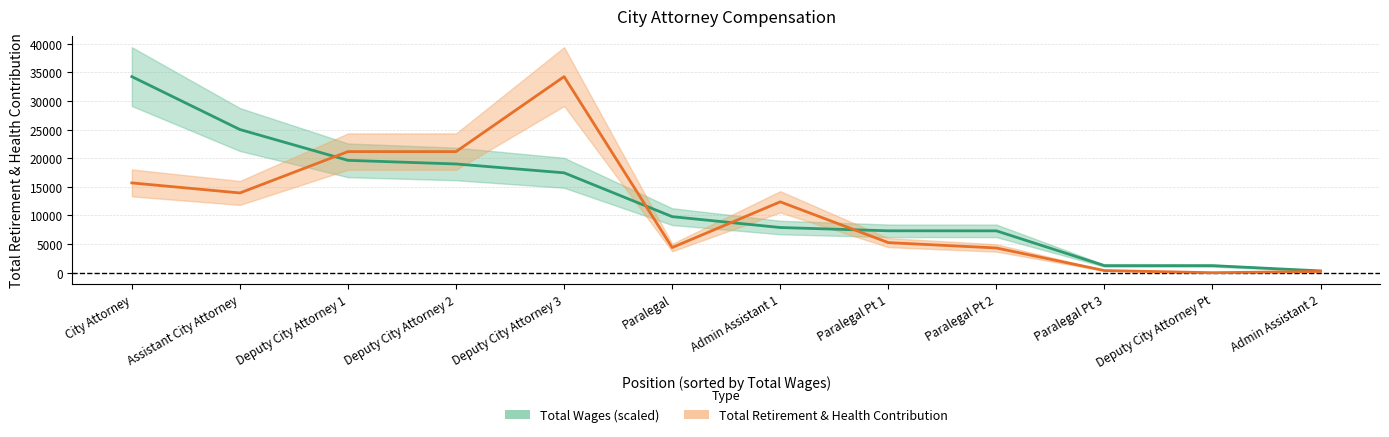

What is the difference between the Total Retirement & Health Contribution values at Paralegal Pt 3 and Paralegal Pt 2?

3948.0